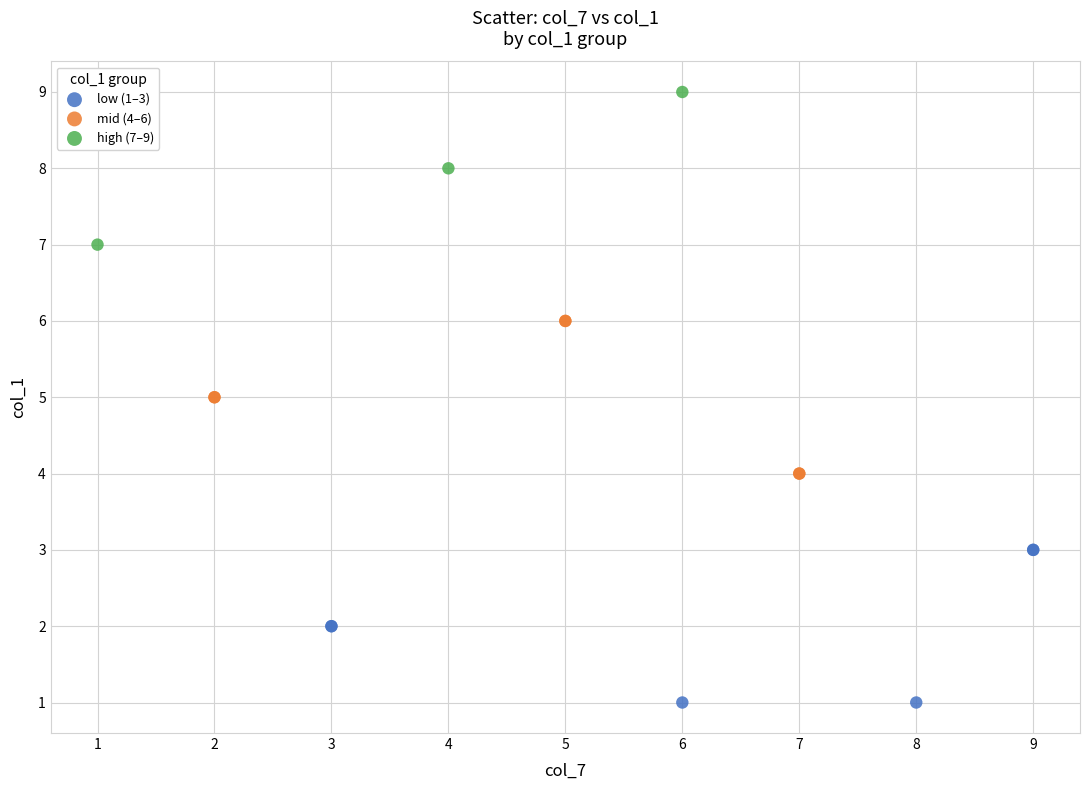

Which series contains the lowest Y value?

low (1–3)